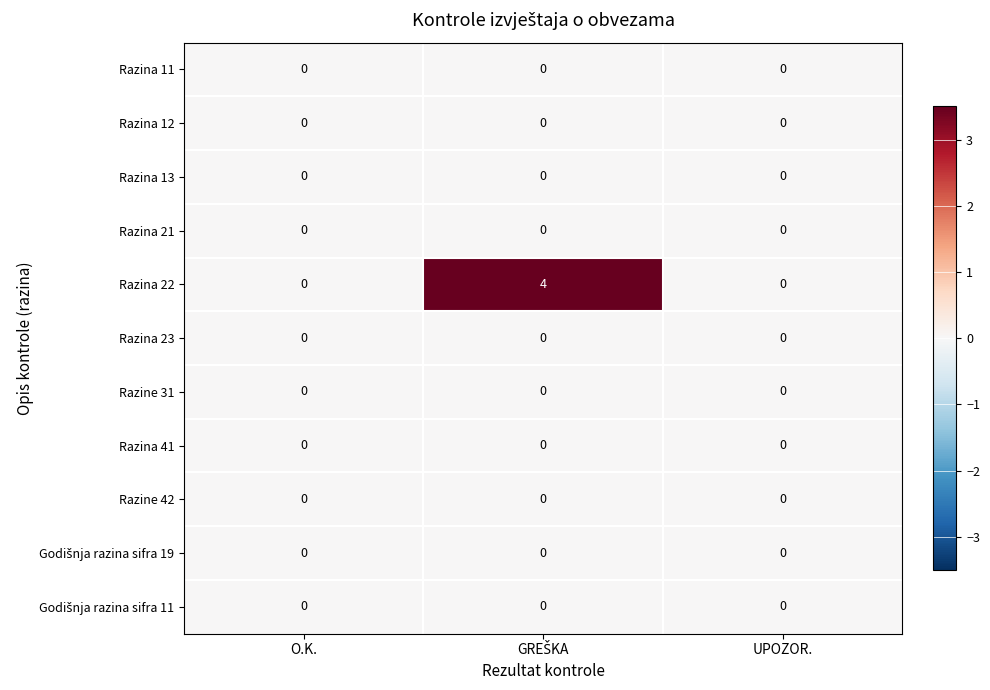

What is the greatest value displayed?

4